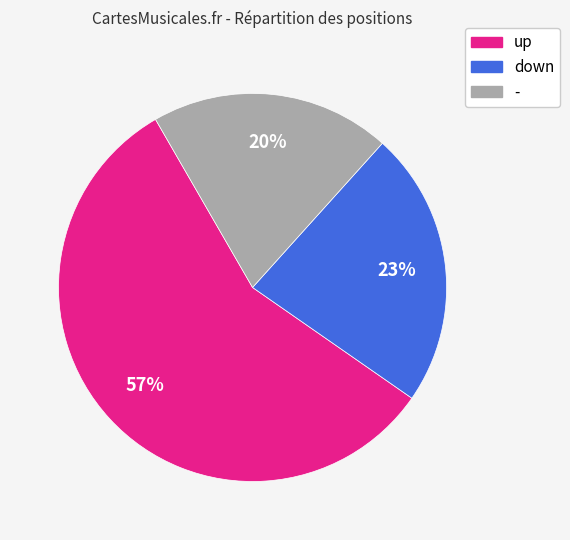

To the nearest percent, what portion does up represent?

57%